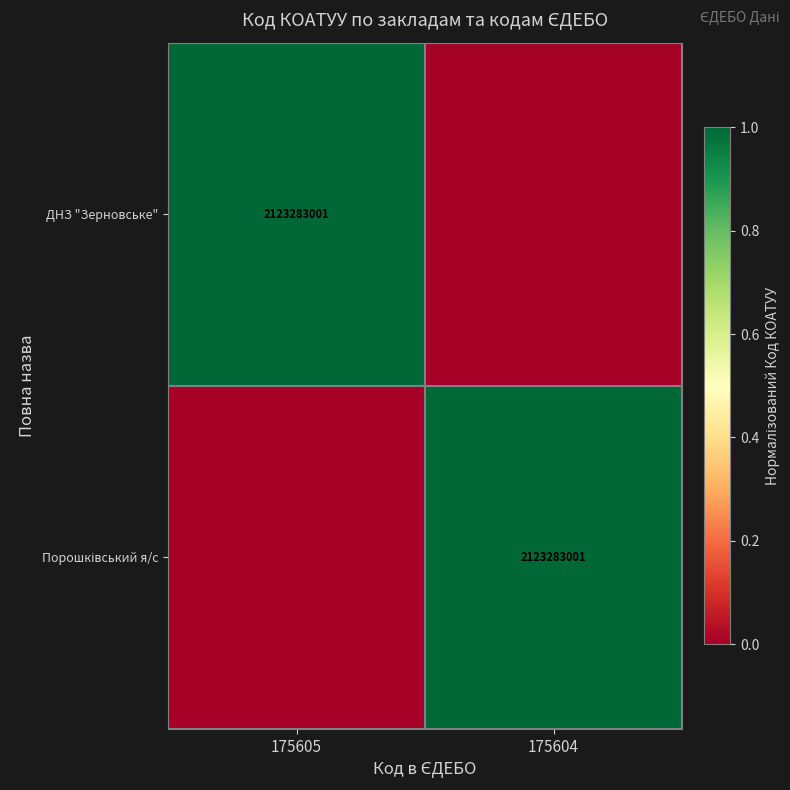

At how many categories does at least one series exceed 0?

2